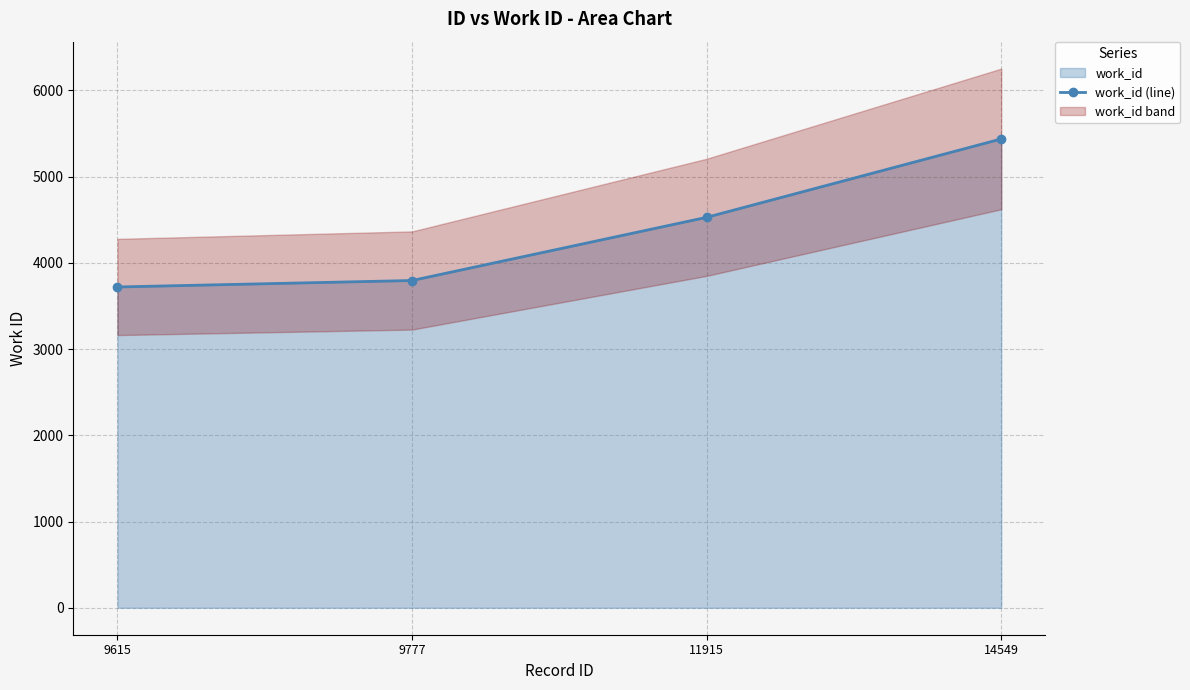

Is it true that the value at 9777 is 3796?

True